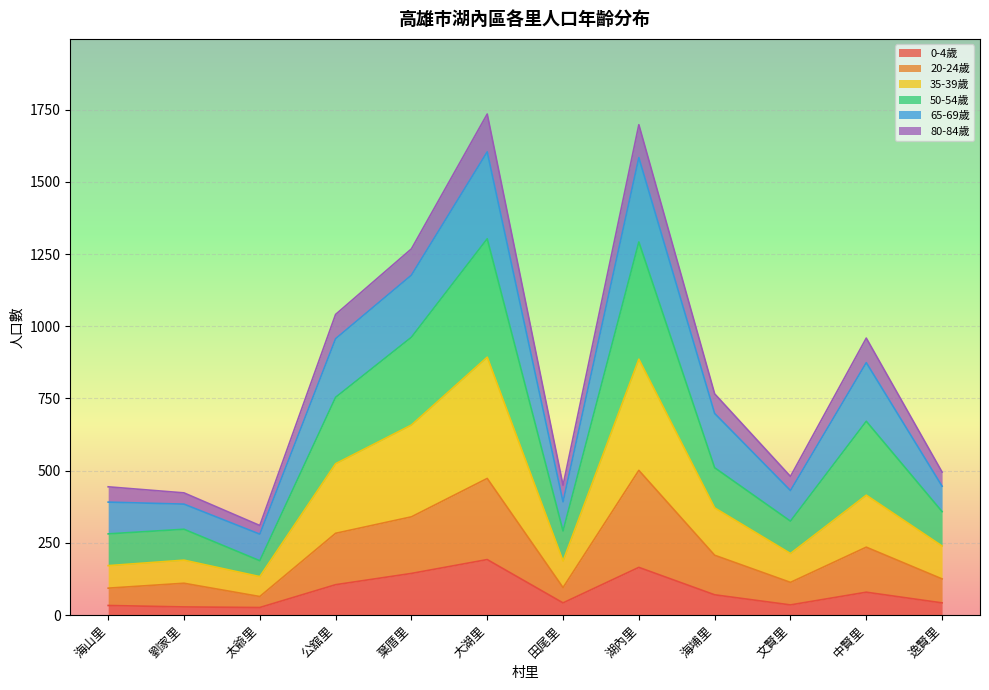

The value of 35-39歲 at 海埔里 is 215. True or false?

False